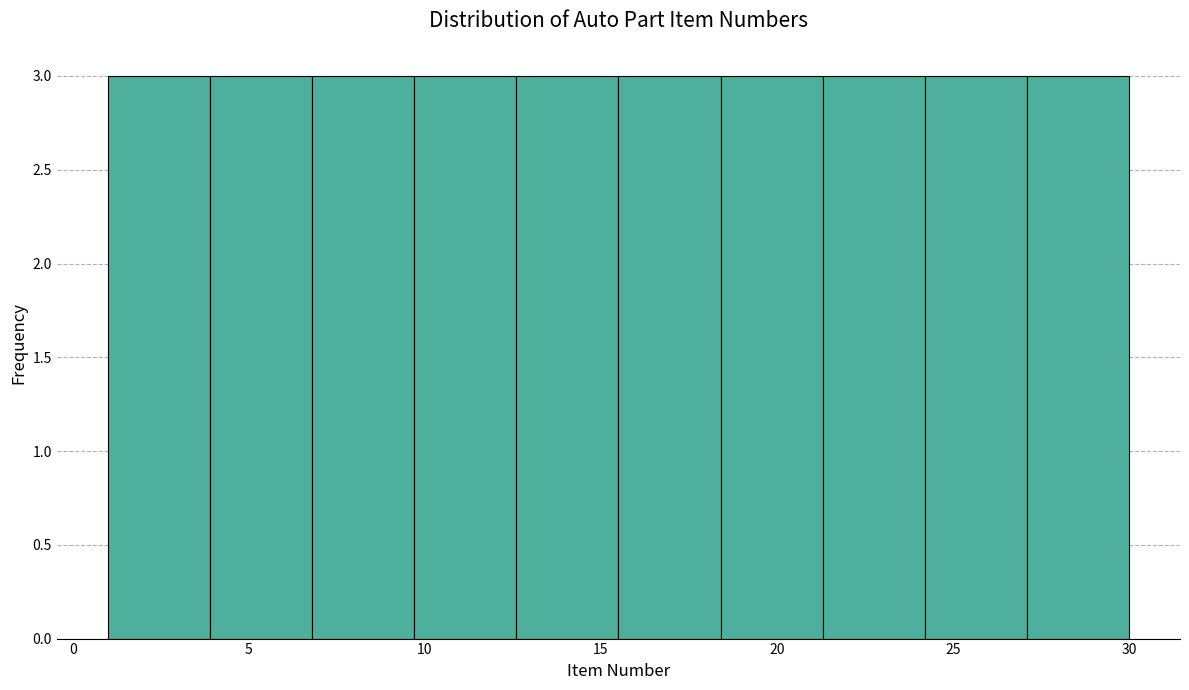

Reading left to right, list every bar in this chart as the range it spans on the x-axis followed by its height. Neither the bar edges nor the heights are printed on the chart, so give them approximately, as read against the axes.

1.0 to 3.9: 3
3.9 to 6.8: 3
6.8 to 9.7: 3
9.7 to 12.6: 3
12.6 to 15.5: 3
15.5 to 18.4: 3
18.4 to 21.3: 3
21.3 to 24.2: 3
24.2 to 27.1: 3
27.1 to 30.0: 3